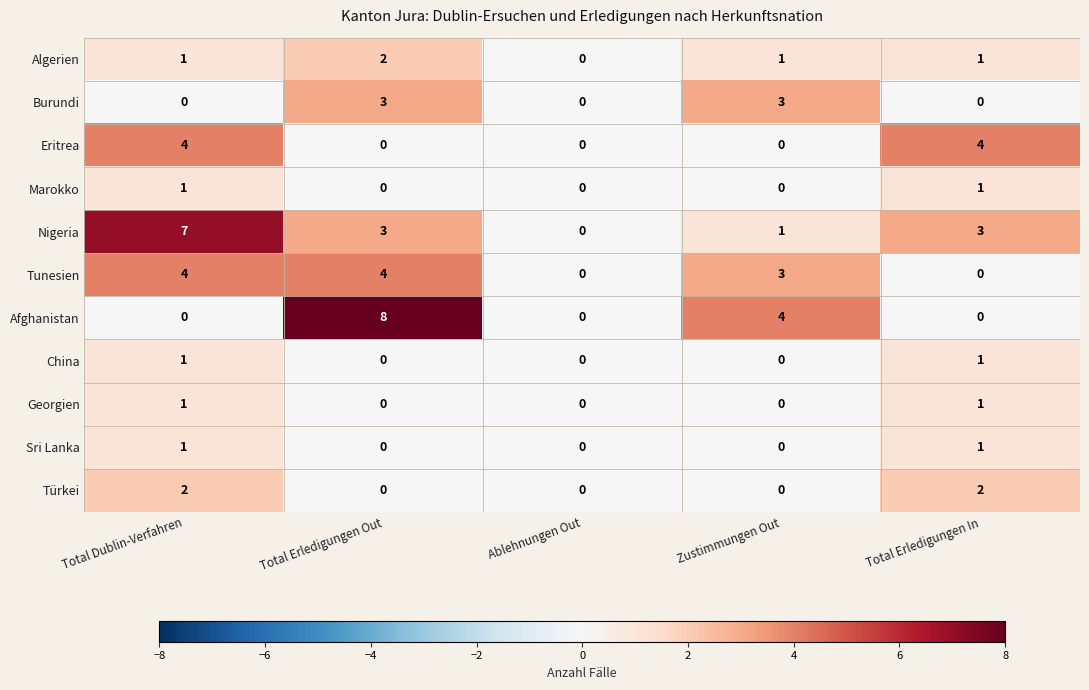

What is the difference between the Afghanistan values at Zustimmungen Out and Total Erledigungen Out?

4